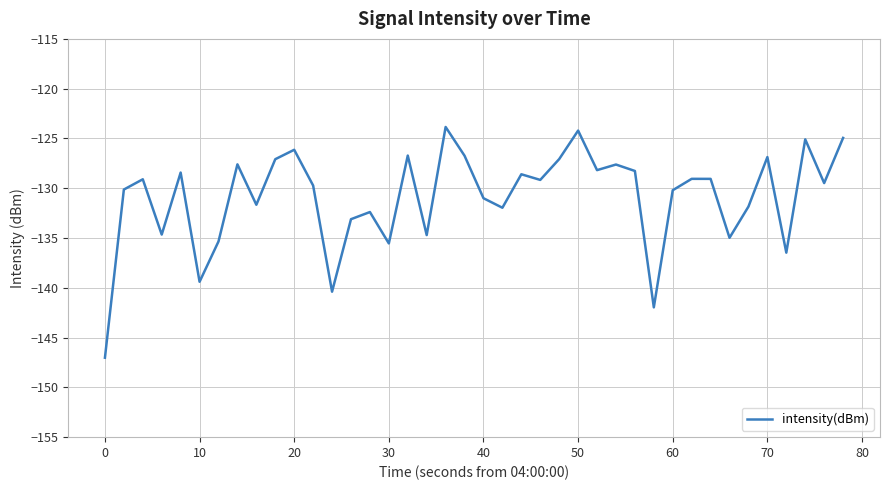

What is the difference between the maximum and minimum values?

23.2